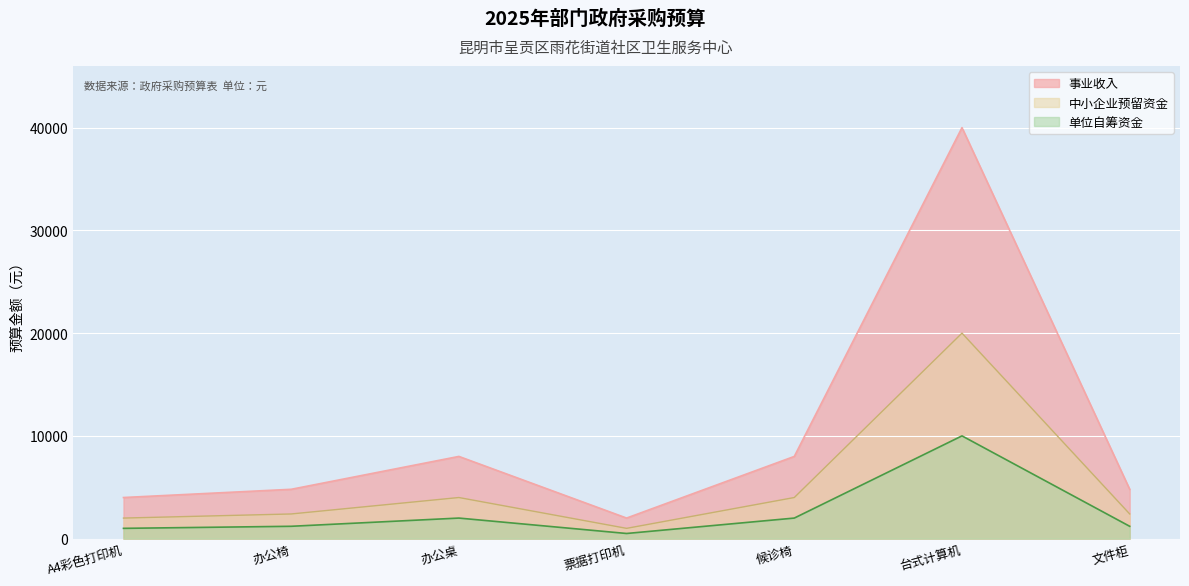

The value at 文件柜 is 4800. True or false?

True